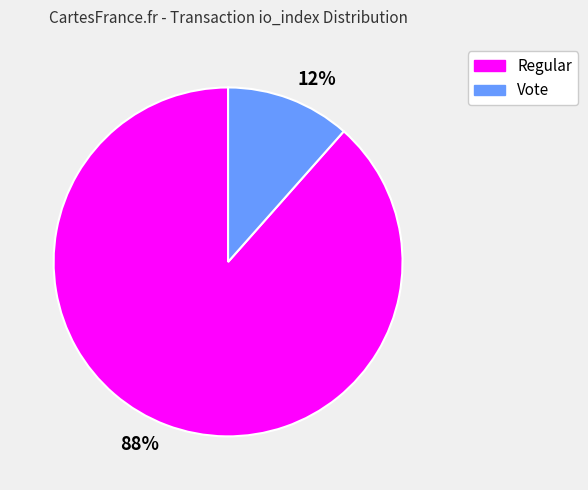

Is there a majority slice in this chart?

Yes